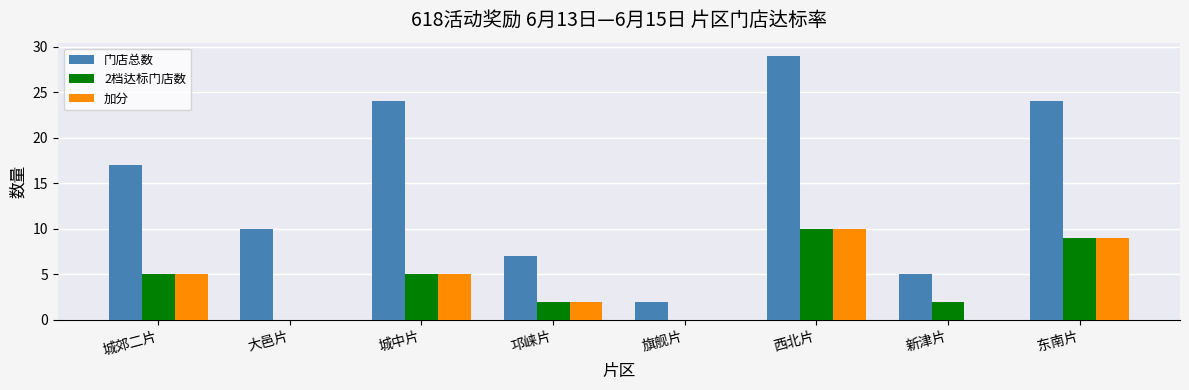

How many groups of bars are there?

8